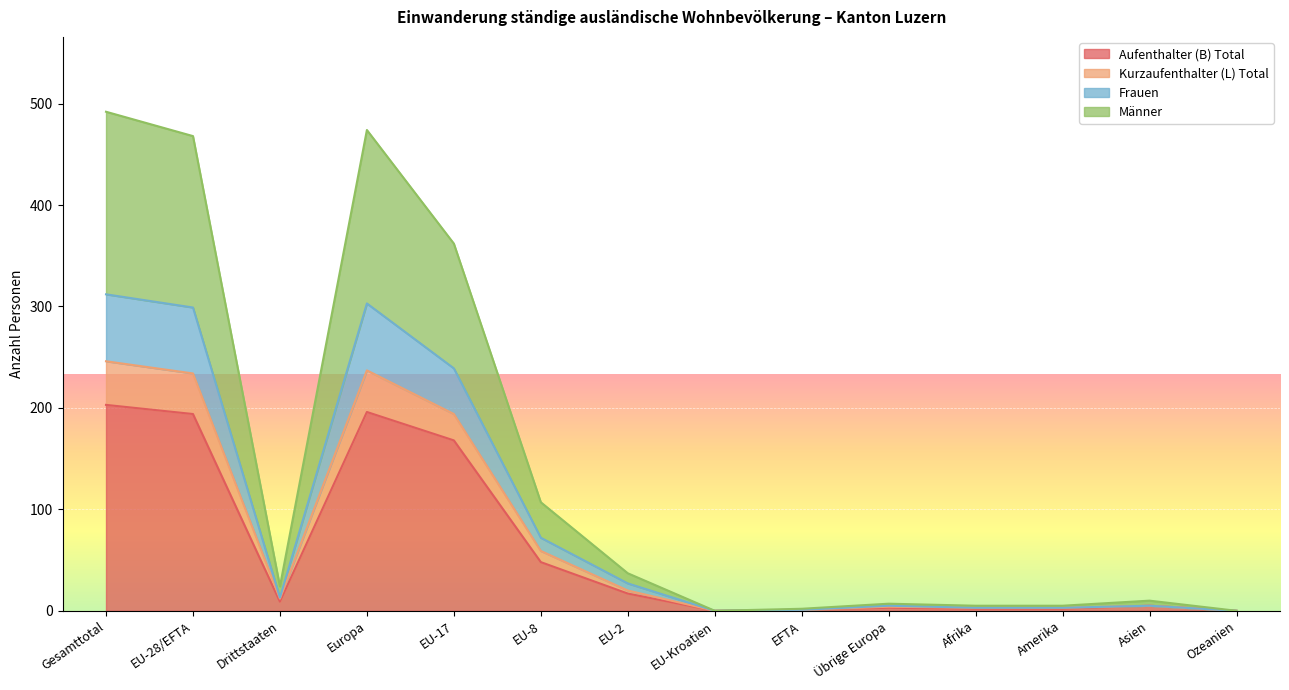

In Kurzaufenthalter (L) Total, how many points are lower than both neighbors (excluding endpoints)?

2